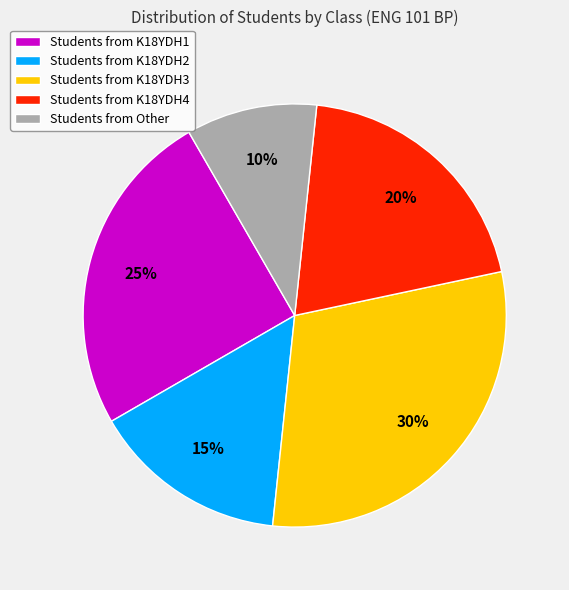

To the nearest percent, what percentage of the pie is Students from K18YDH3?

30%